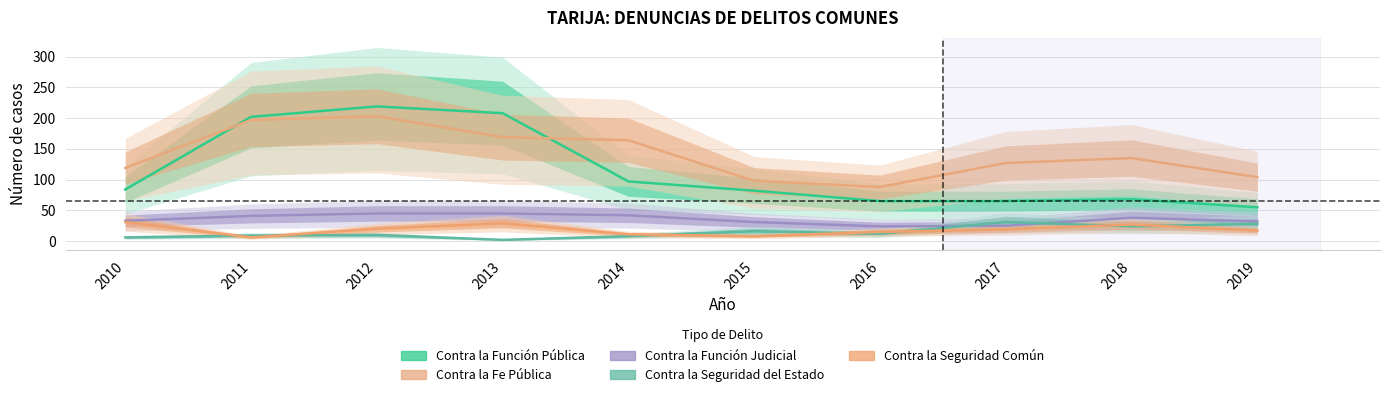

True or false: Contra la Seguridad Común and Contra la Función Judicial intersect in this chart.

False